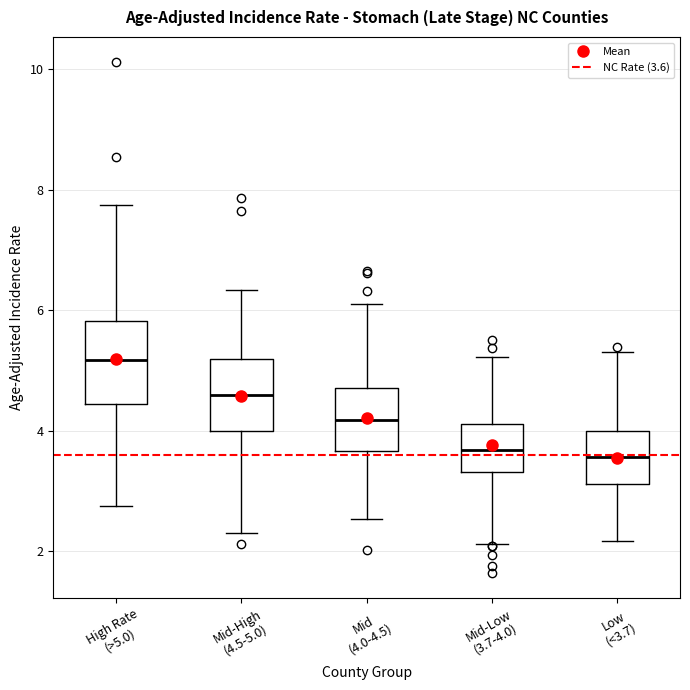

Reading left to right, transcribe this box plot: for each box, give where its median line is, the range the box spans, and where its two whiskers end, as read against the y-axis. The values are not printed on the chart, so give them approximately, as read against the axis.

High Rate (>5.0): median 5.2, box 4.4 to 5.8, whiskers 2.8 to 7.8
Mid-High (4.5-5.0): median 4.6, box 4.0 to 5.2, whiskers 2.4 to 6.4
Mid (4.0-4.5): median 4.2, box 3.6 to 4.8, whiskers 2.6 to 6.0
Mid-Low (3.7-4.0): median 3.6, box 3.4 to 4.2, whiskers 2.2 to 5.2
Low (<3.7): median 3.6, box 3.2 to 4.0, whiskers 2.2 to 5.4